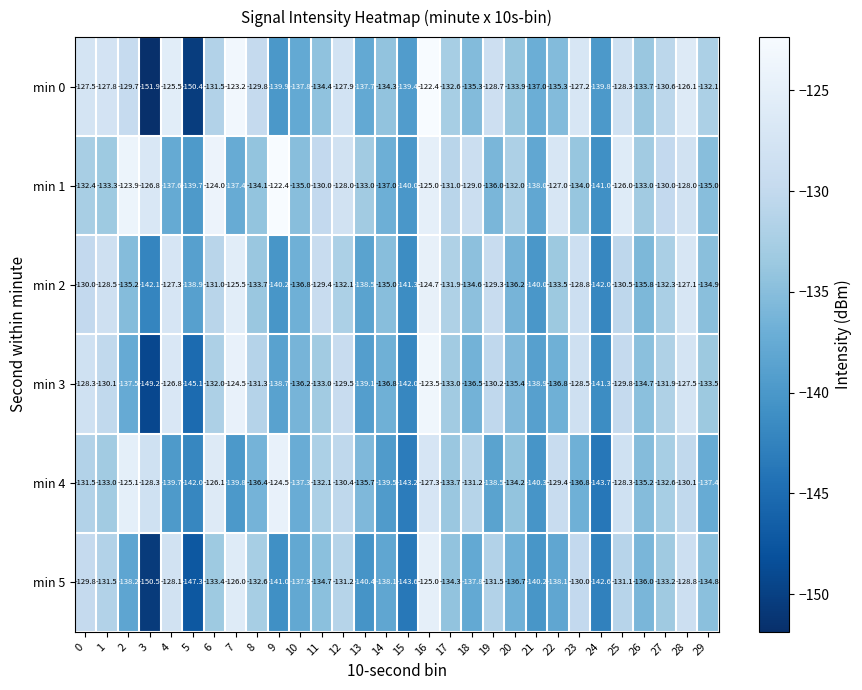

What is the sum of all min 0 values?

-3991.7